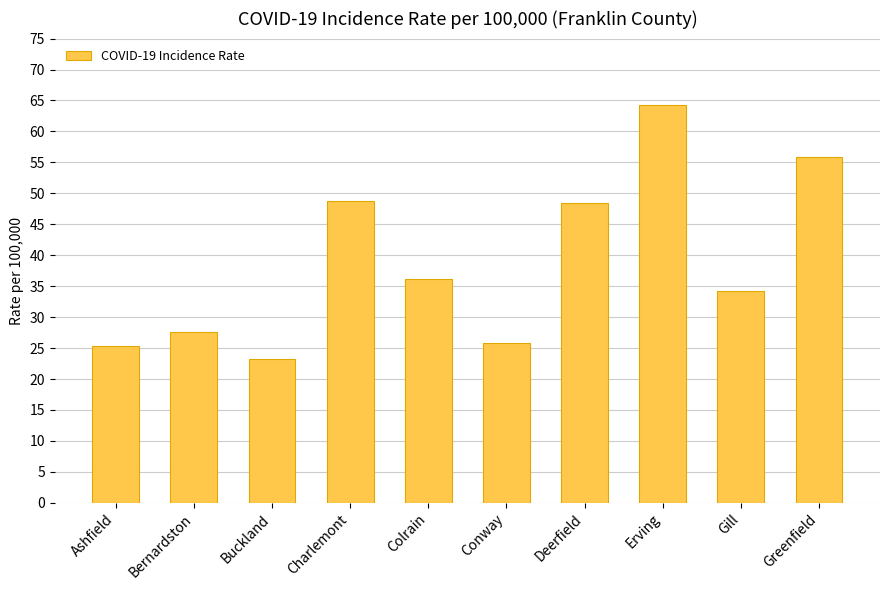

What value does the data have at Greenfield?

55.8